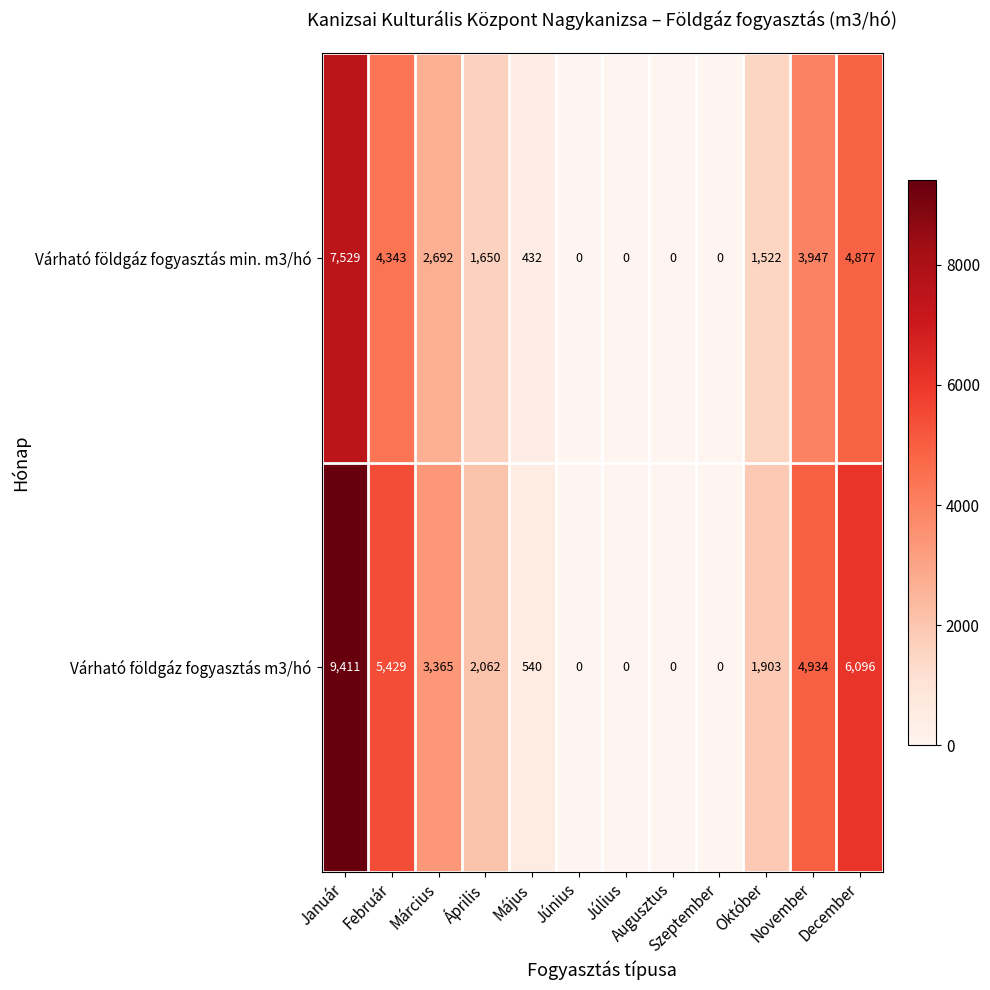

At how many categories does at least one series exceed 2986?

5